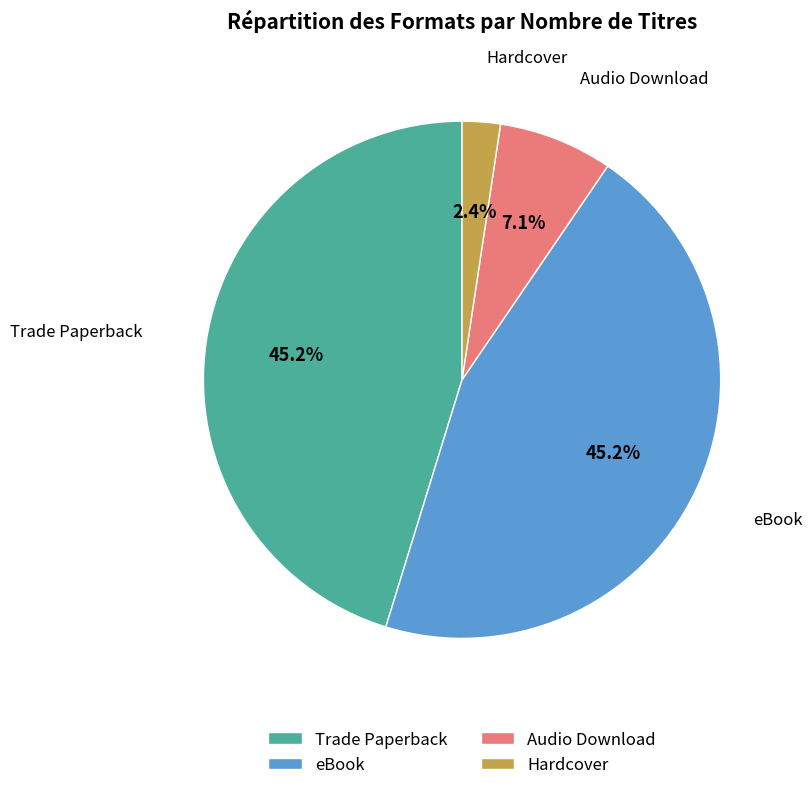

Combined, do Audio Download and Hardcover account for over 50%?

No